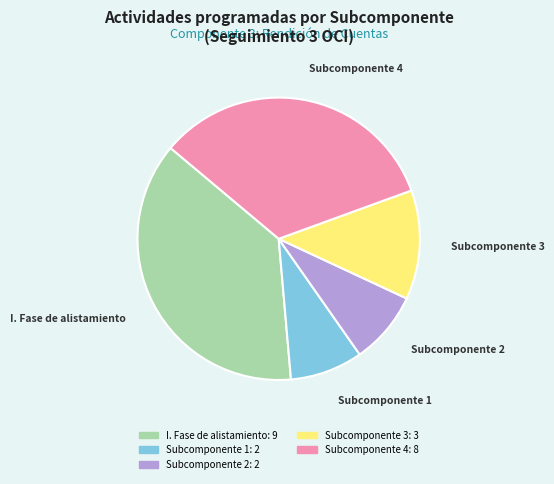

Is there a majority slice in this chart?

No